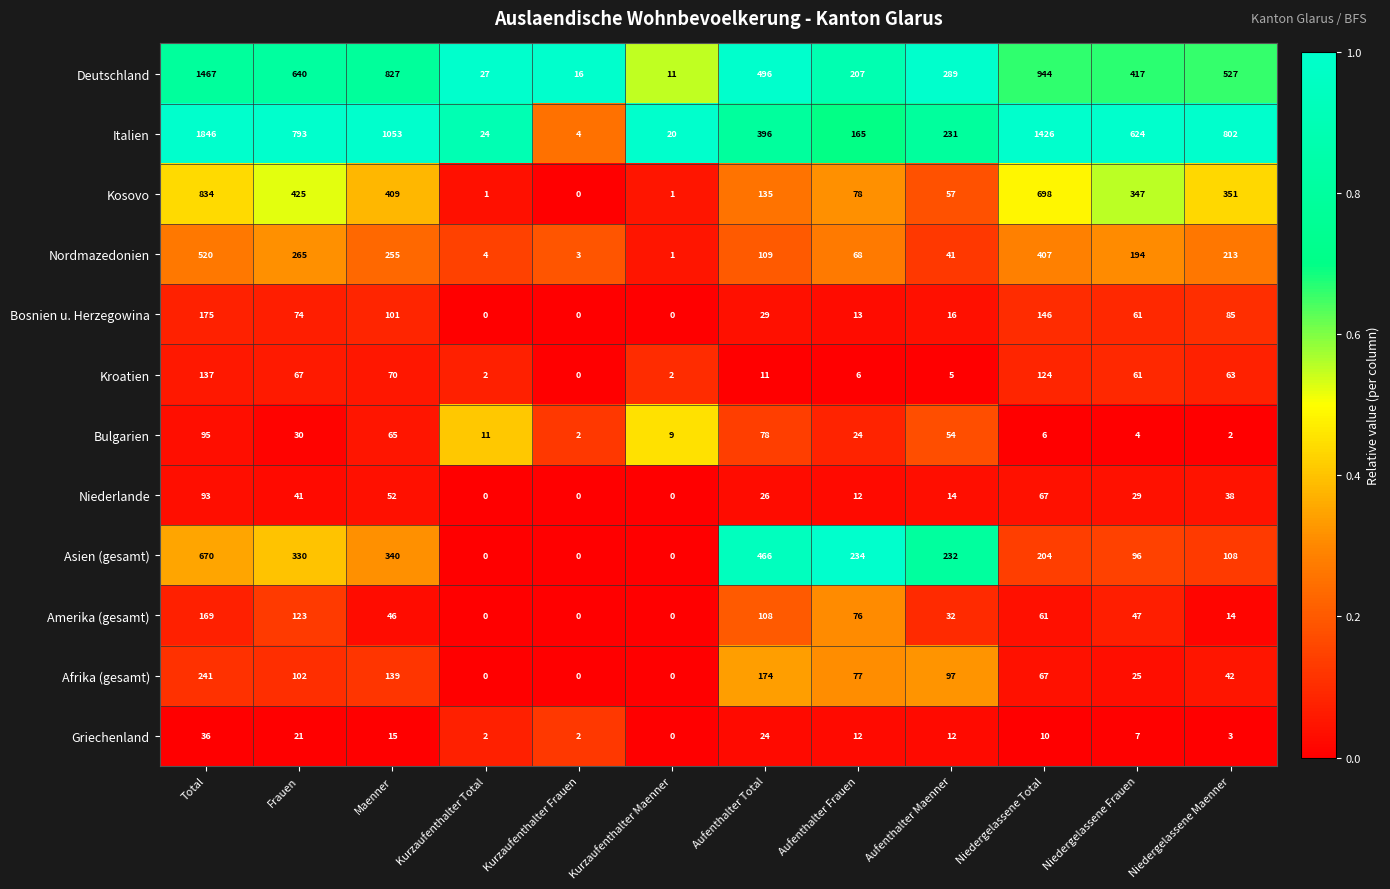

What is the difference between the Griechenland values at Frauen and Kurzaufenthalter Frauen?

19